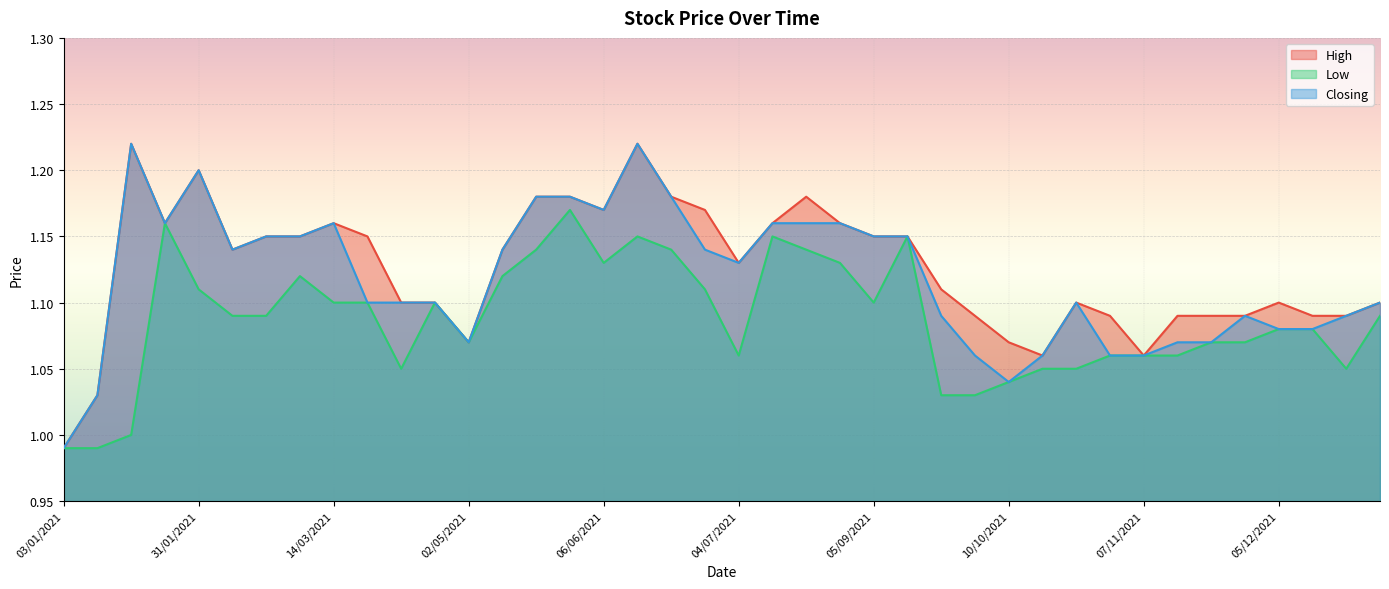

What is the sum of the Closing values at 07/03/2021 and 26/12/2021?

2.2